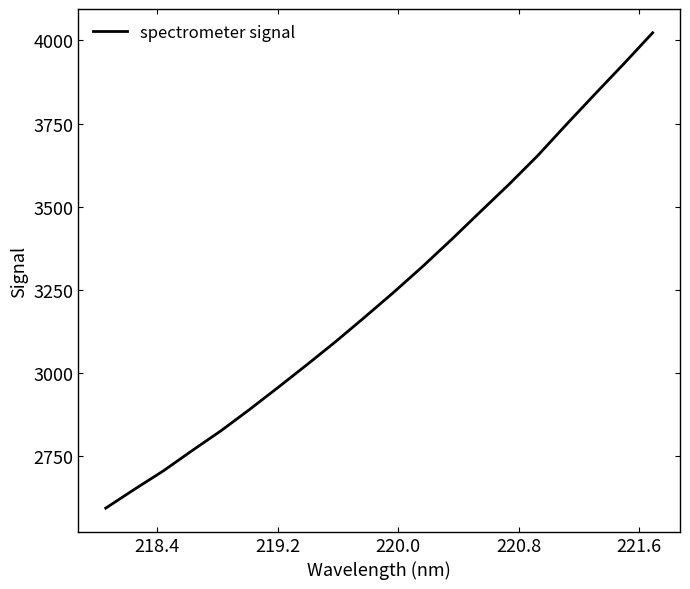

What is the smallest value displayed?

2593.3